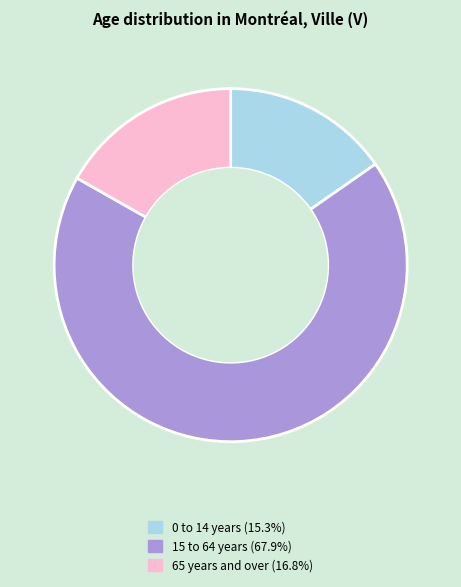

Which category has the biggest portion of the pie?

15 to 64 years